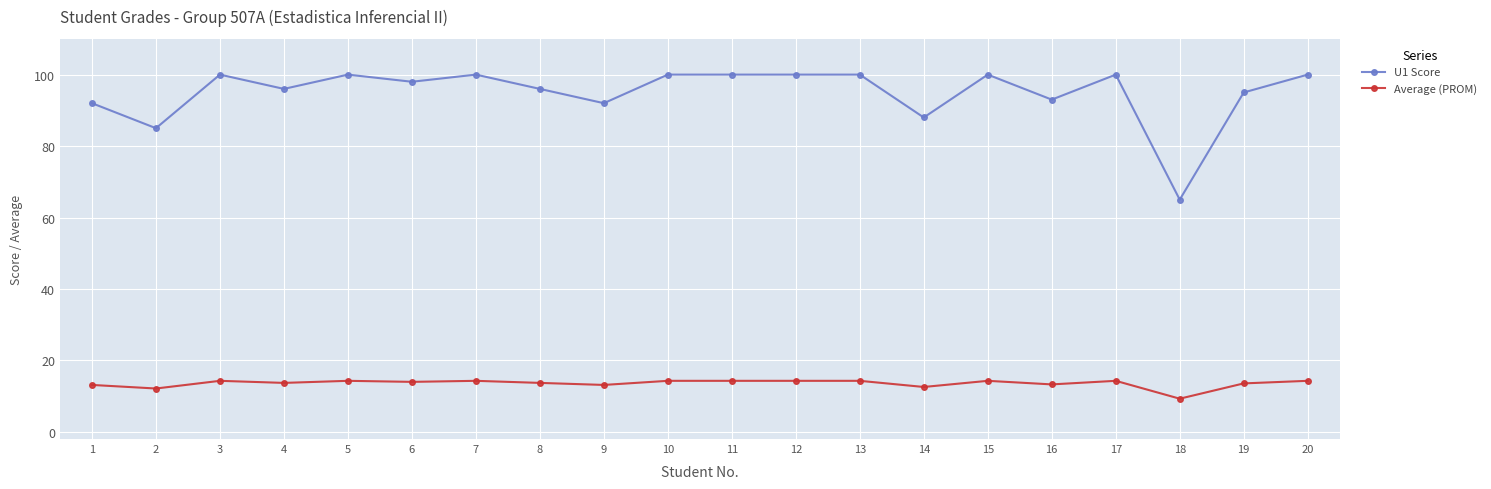

Is the value of U1 Score at 7 greater than the value of Average (PROM) at 1?

Yes